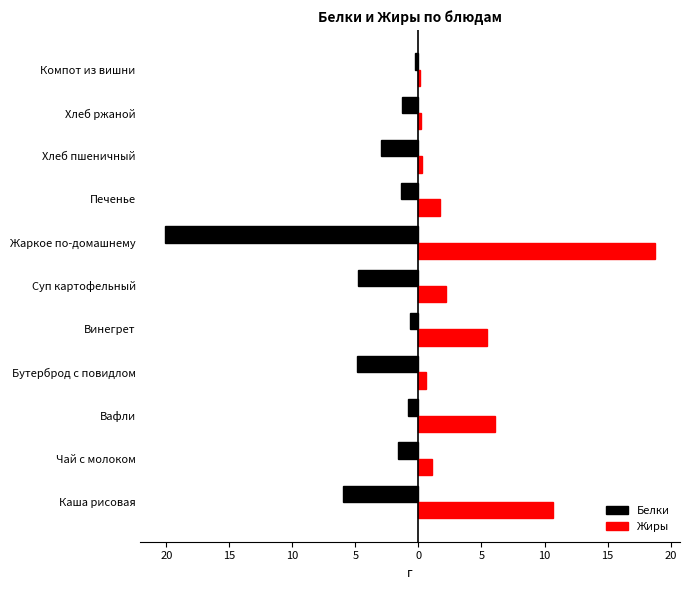

What are all the series names shown in the legend?

Белки, Жиры